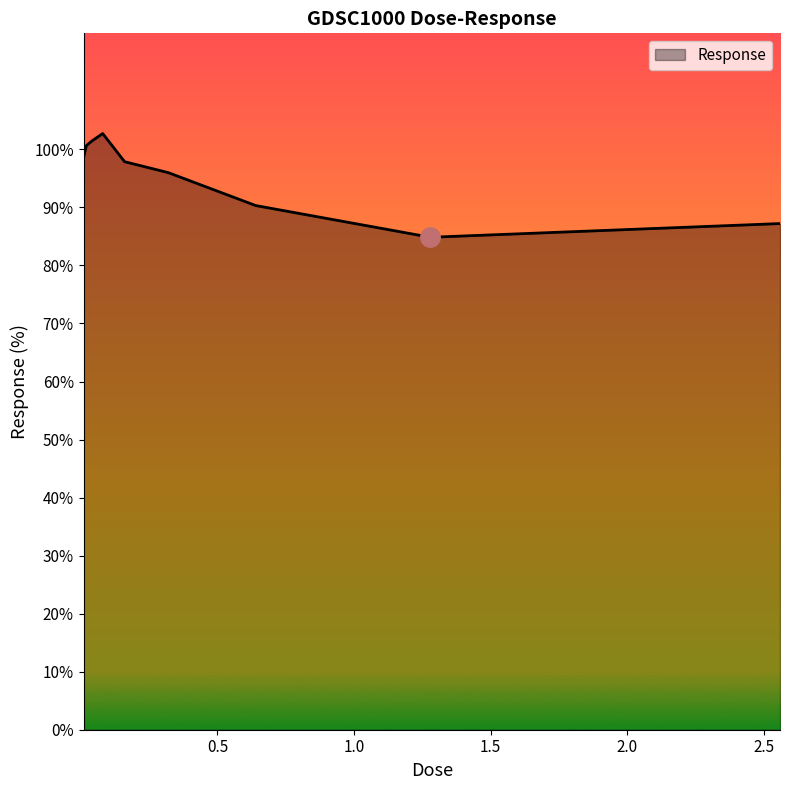

What is the maximum value shown in the chart?

102.7